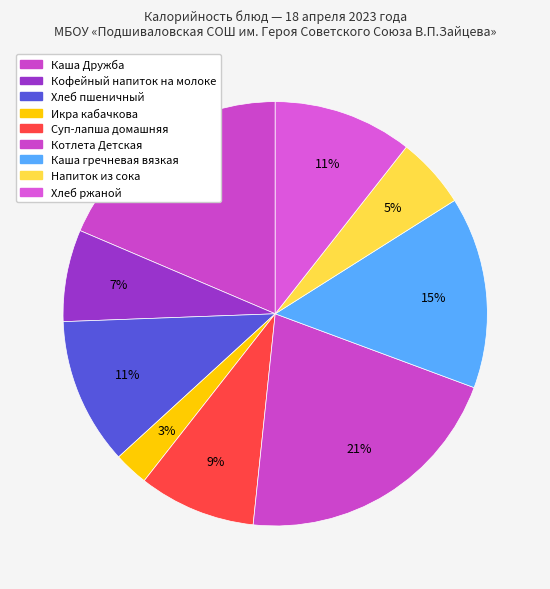

Count the number of slices in the pie.

9